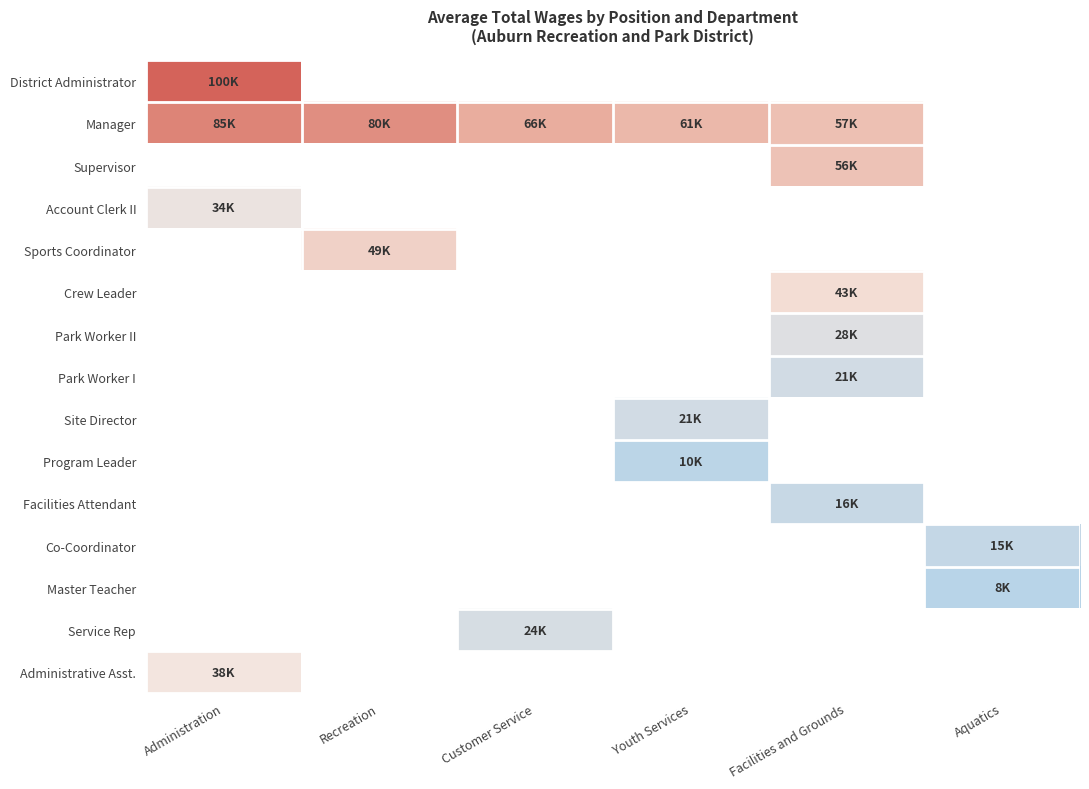

Reading left to right, list all the values displayed in this chart.

District Administrator: Administration=99626	Recreation=0	Customer Service=0	Youth Services=0	Facilities and Grounds=0	Aquatics=0
Manager: Administration=84659	Recreation=80123	Customer Service=66237	Youth Services=61050	Facilities and Grounds=57214	Aquatics=0
Supervisor: Administration=0	Recreation=0	Customer Service=0	Youth Services=0	Facilities and Grounds=55789	Aquatics=0
Account Clerk II: Administration=33928	Recreation=0	Customer Service=0	Youth Services=0	Facilities and Grounds=0	Aquatics=0
Sports Coordinator: Administration=0	Recreation=48667	Customer Service=0	Youth Services=0	Facilities and Grounds=0	Aquatics=0
Crew Leader: Administration=0	Recreation=0	Customer Service=0	Youth Services=0	Facilities and Grounds=43125	Aquatics=0
Park Worker II: Administration=0	Recreation=0	Customer Service=0	Youth Services=0	Facilities and Grounds=27538	Aquatics=0
Park Worker I: Administration=0	Recreation=0	Customer Service=0	Youth Services=0	Facilities and Grounds=21191	Aquatics=0
Site Director: Administration=0	Recreation=0	Customer Service=0	Youth Services=20836	Facilities and Grounds=0	Aquatics=0
Program Leader: Administration=0	Recreation=0	Customer Service=0	Youth Services=10268	Facilities and Grounds=0	Aquatics=0
Facilities Attendant: Administration=0	Recreation=0	Customer Service=0	Youth Services=0	Facilities and Grounds=16326	Aquatics=0
Co-Coordinator: Administration=0	Recreation=0	Customer Service=0	Youth Services=0	Facilities and Grounds=0	Aquatics=14538
Master Teacher: Administration=0	Recreation=0	Customer Service=0	Youth Services=0	Facilities and Grounds=0	Aquatics=8136
Service Rep: Administration=0	Recreation=0	Customer Service=23682	Youth Services=0	Facilities and Grounds=0	Aquatics=0
Administrative Asst.: Administration=38117	Recreation=0	Customer Service=0	Youth Services=0	Facilities and Grounds=0	Aquatics=0